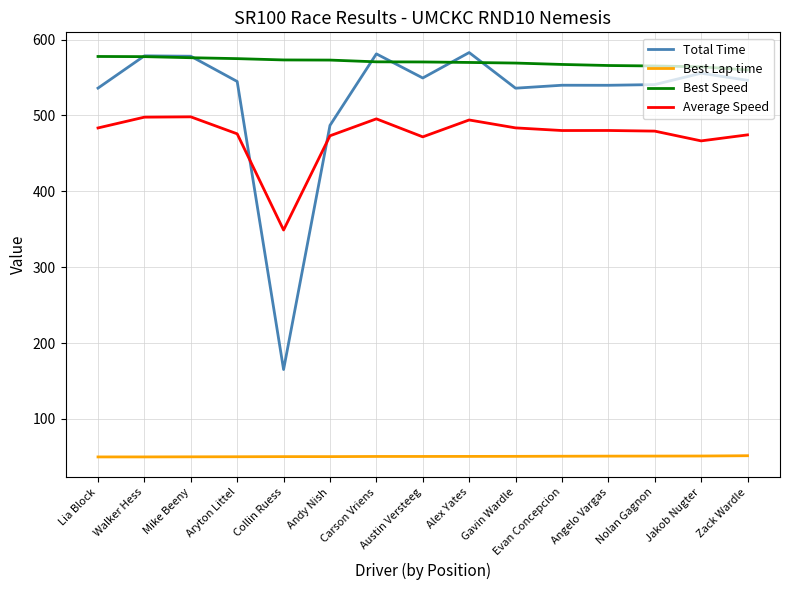

True or false: Best Lap time and Total Time cross at least once.

False